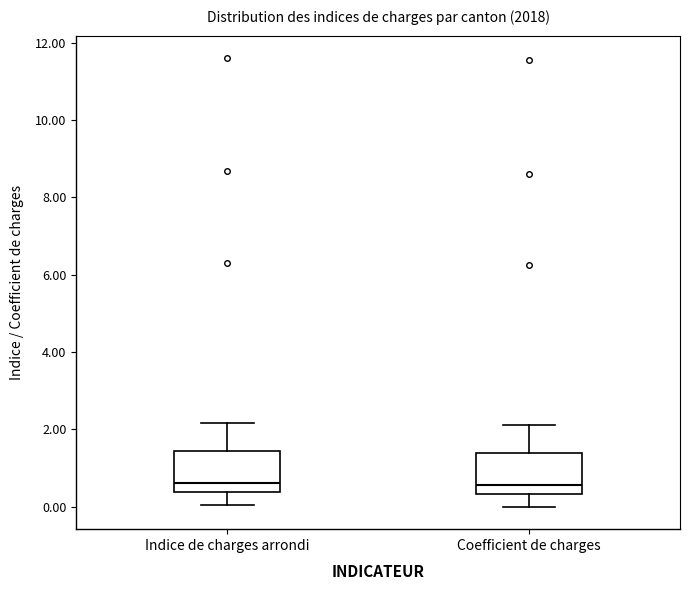

Reading left to right, transcribe this box plot: for each box, give where its median line is, the range the box spans, and where its two whiskers end, as read against the y-axis. The values are not printed on the chart, so give them approximately, as read against the axis.

Indice de charges arrondi: median 0.6, box 0.4 to 1.4, whiskers 0.0 to 2.2
Coefficient de charges: median 0.6, box 0.4 to 1.4, whiskers 0.0 to 2.2